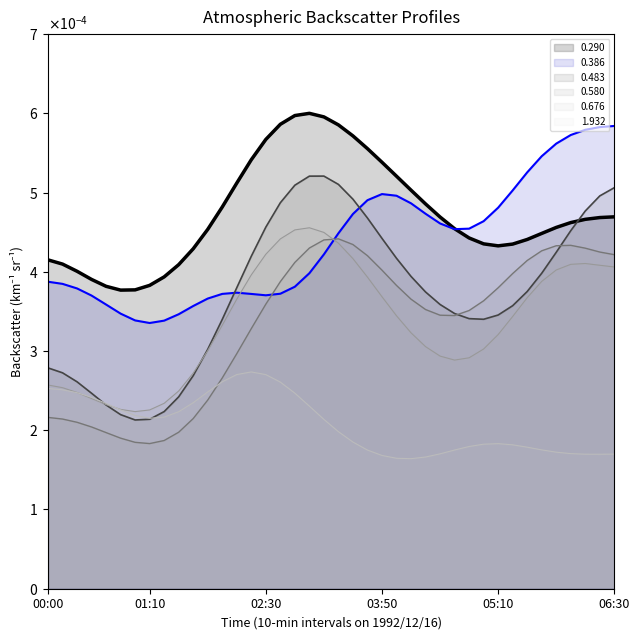

The 1.932 (line) series shows 0.0 at 37. True or false?

False